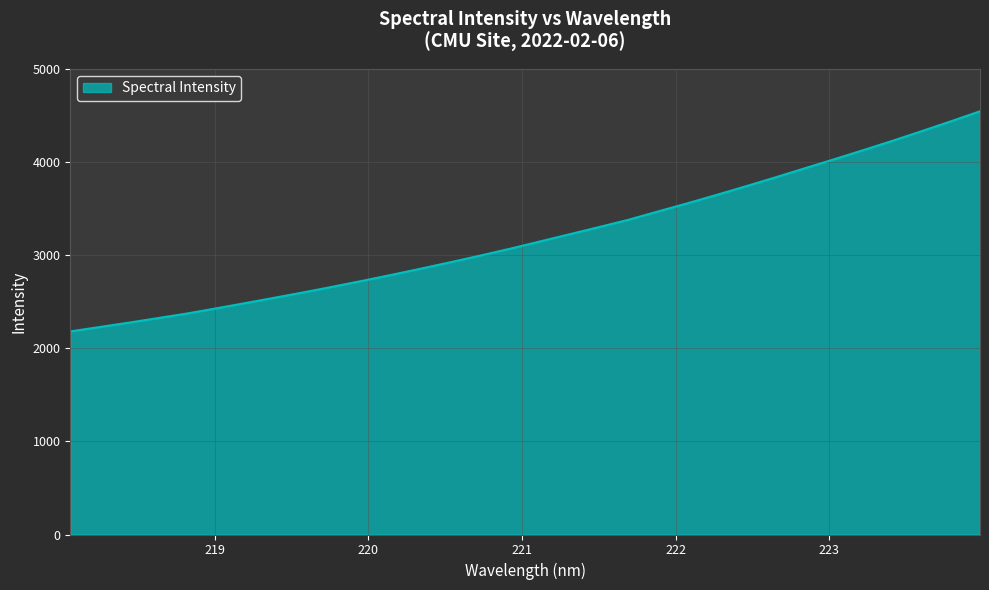

What is the smallest value displayed?

2183.2